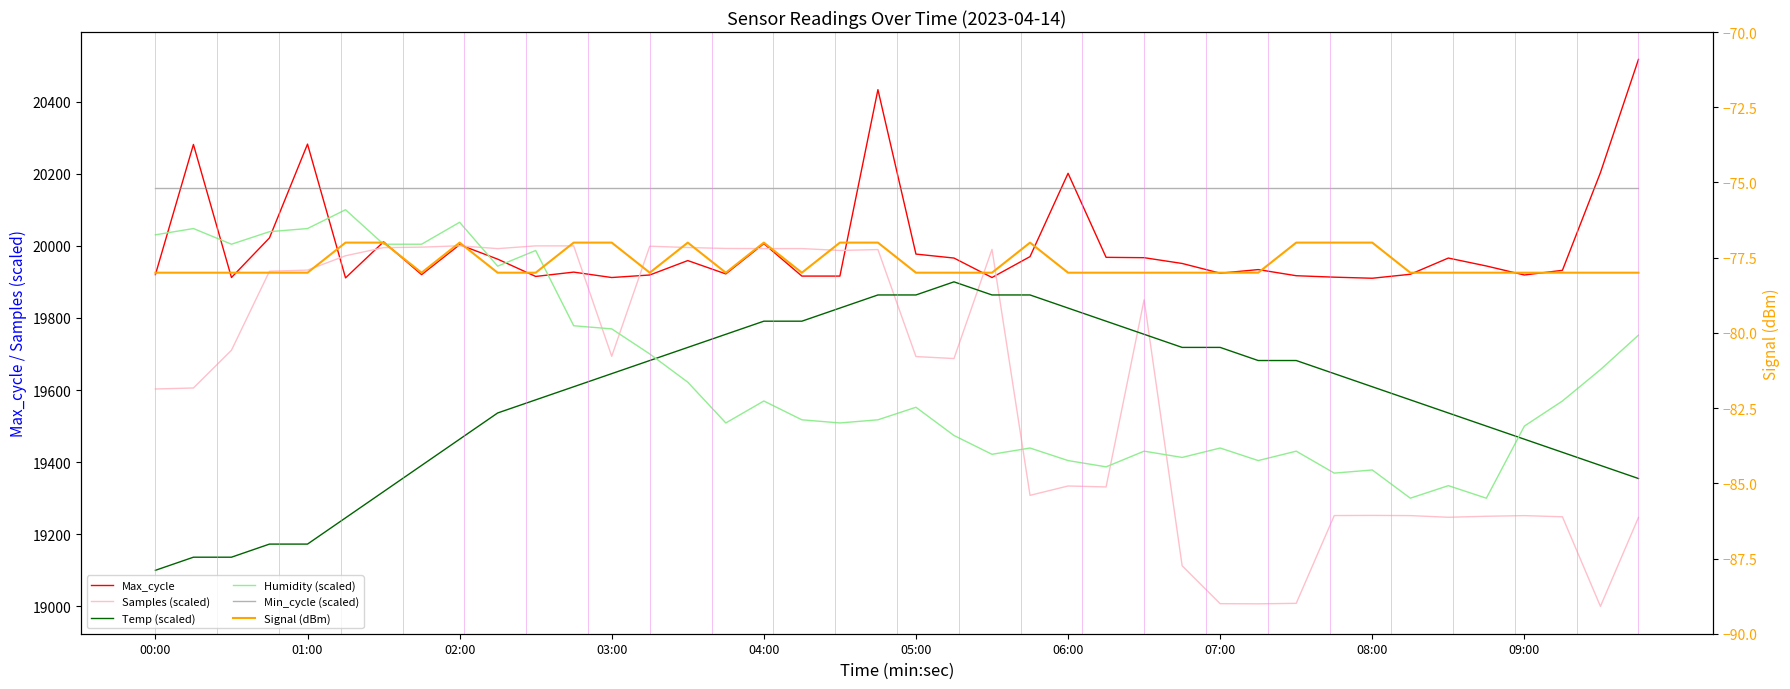

At which category is the sum across all series the highest?

19